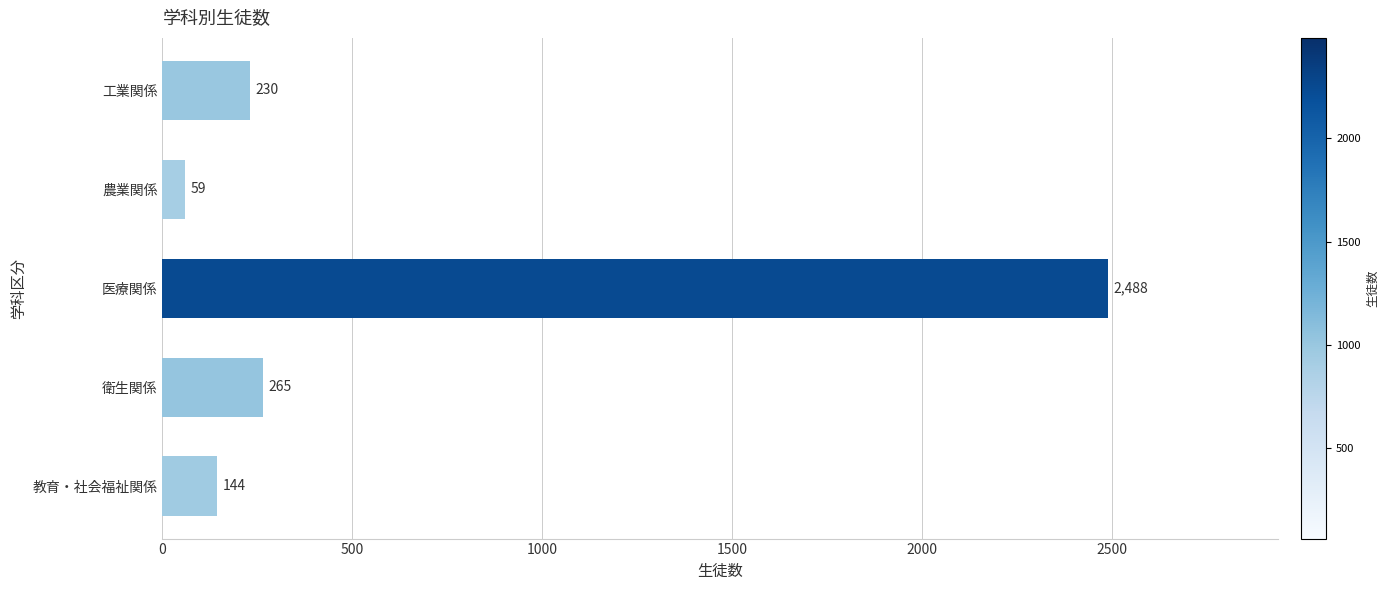

Reading bottom to top, transcribe all the data shown in this chart.

144	265	2488	59	230